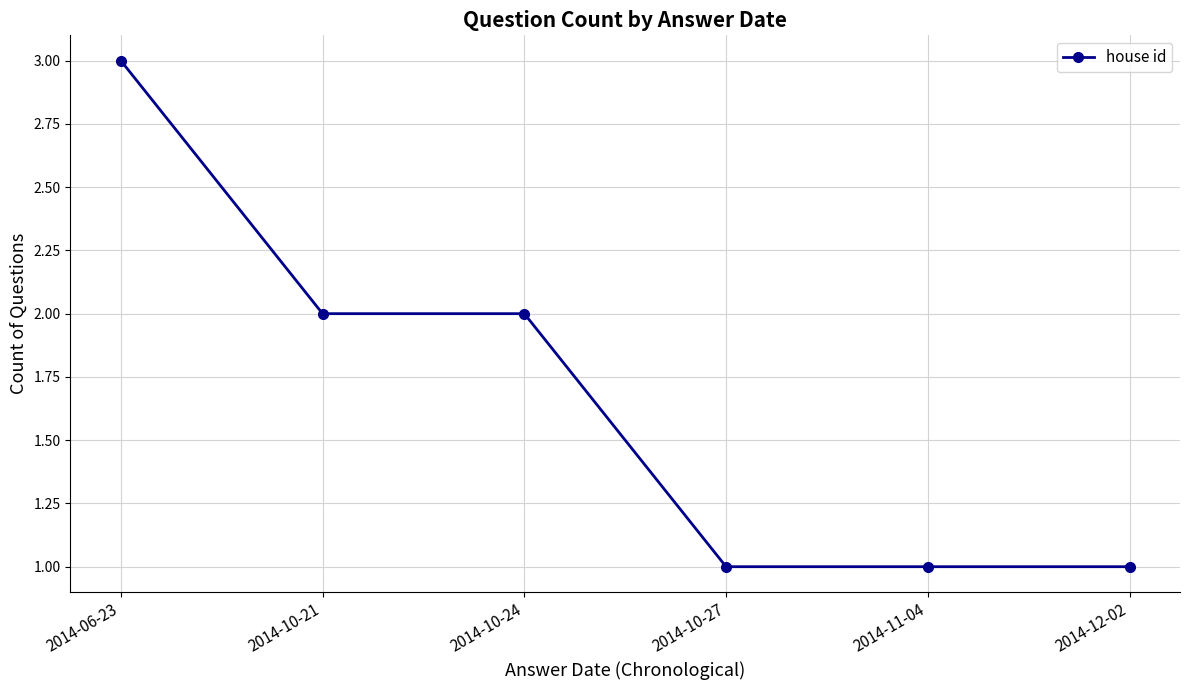

What is the ratio of the value at 2014-12-02 to the value at 2014-10-24?

0.5